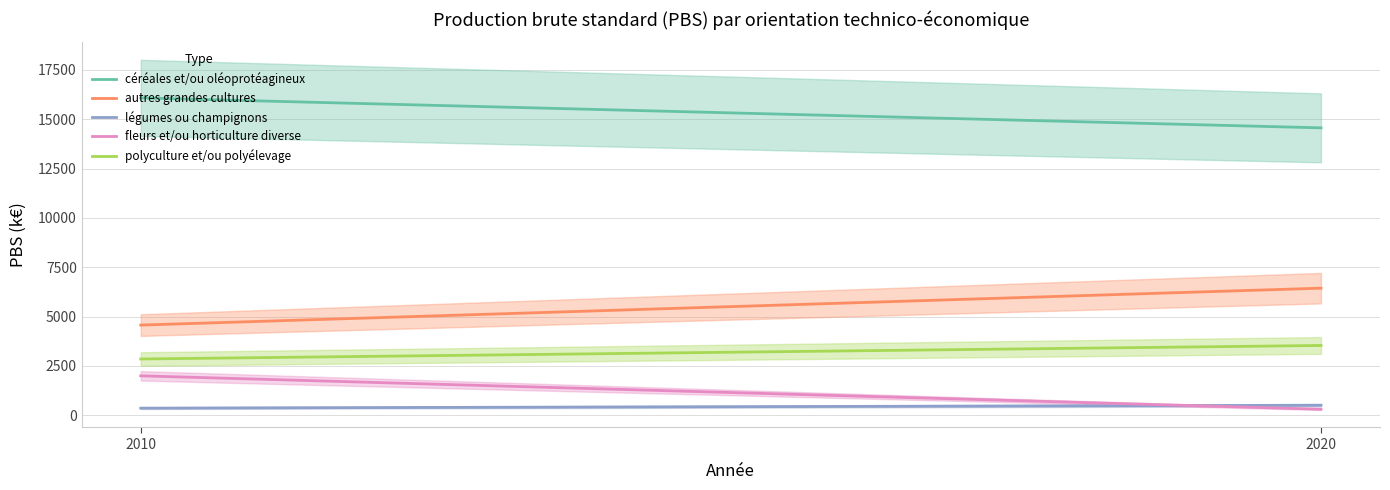

What is the sum of all céréales et/ou oléoprotéagineux values?

3065167.0